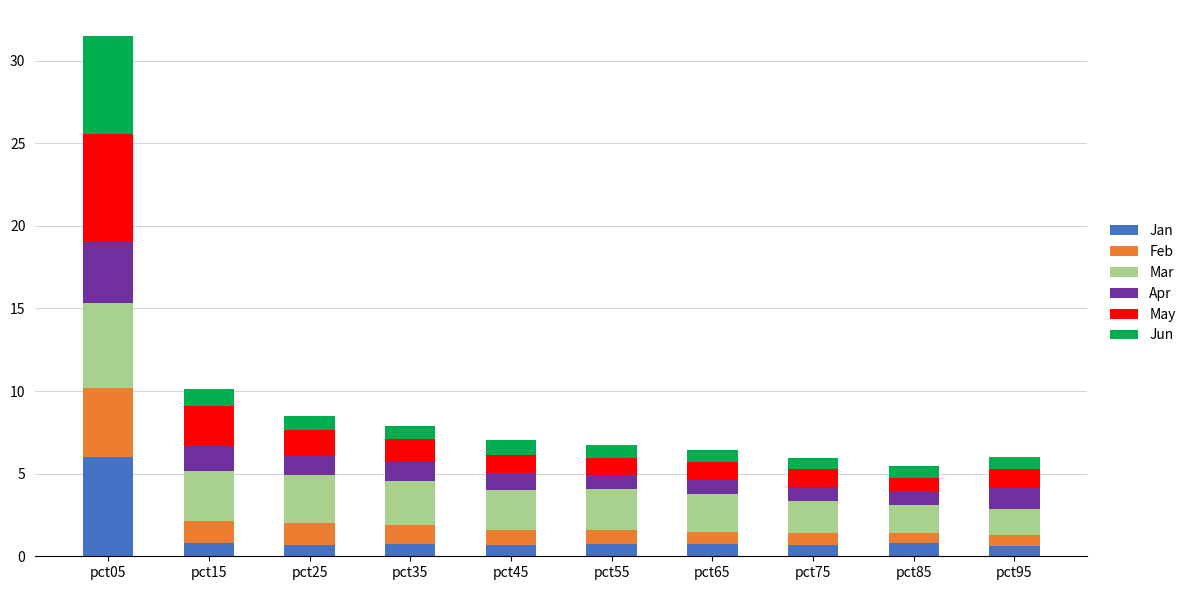

At which label does Jan reach its peak?

pct05